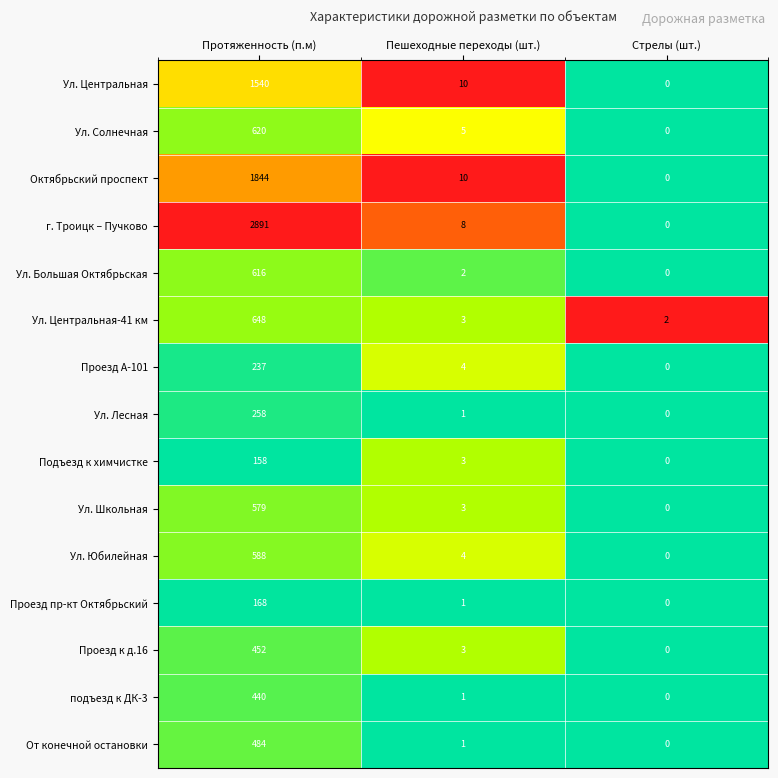

How many distinct data groups are displayed?

15